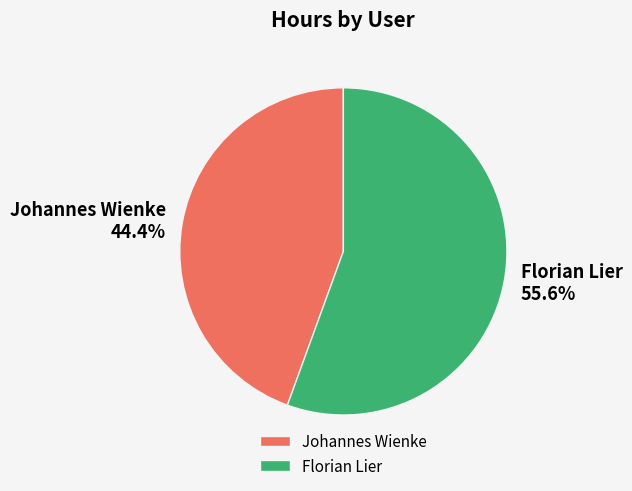

Which has a higher value, Florian Lier or Johannes Wienke?

Florian Lier